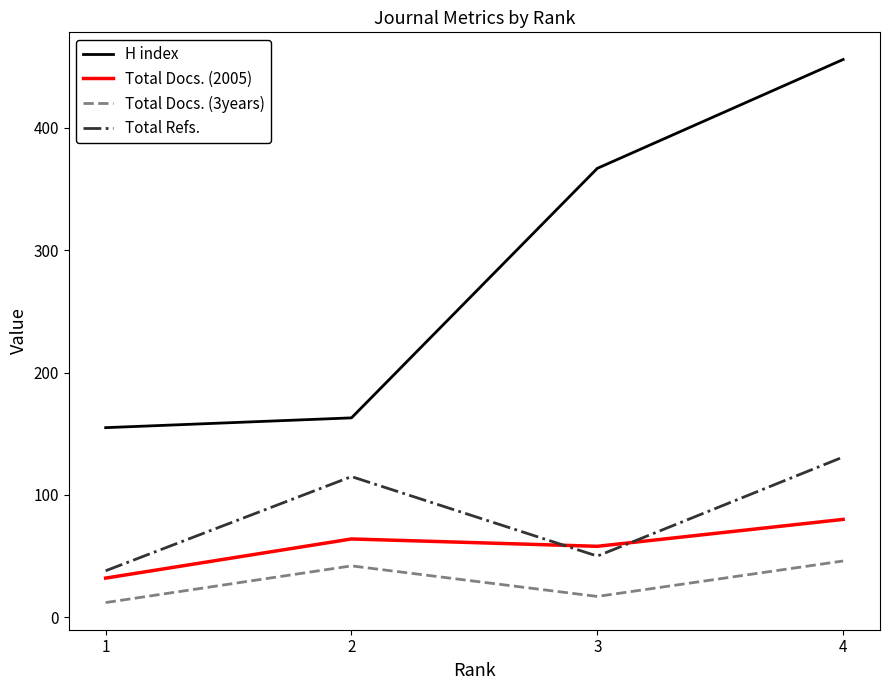

Reading left to right, list all the values displayed in this chart.

H index: 1=155	2=163	3=367	4=456
Total Docs. (2005): 1=32	2=64	3=58	4=80
Total Docs. (3years): 1=12	2=42	3=17	4=46
Total Refs.: 1=38	2=115	3=50	4=131